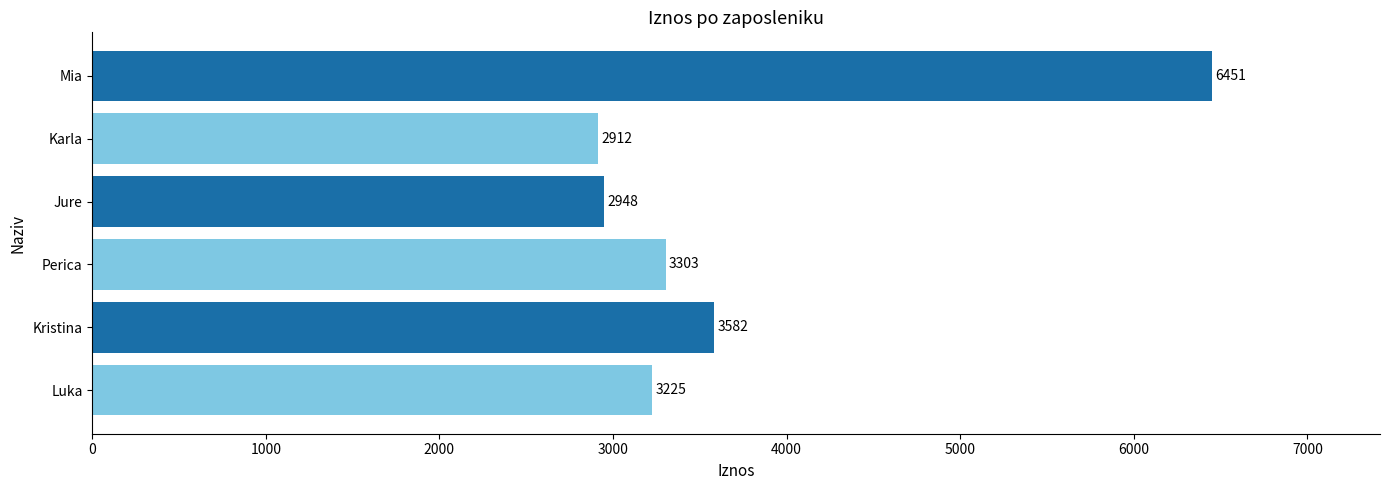

What is the ratio of the value at Perica to the value at Karla?

1.1